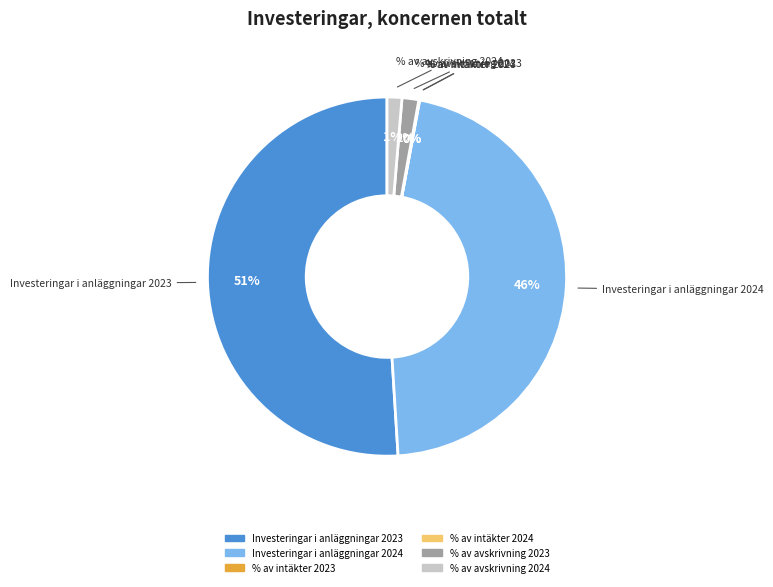

To the nearest percent, what is the average slice percentage?

17%